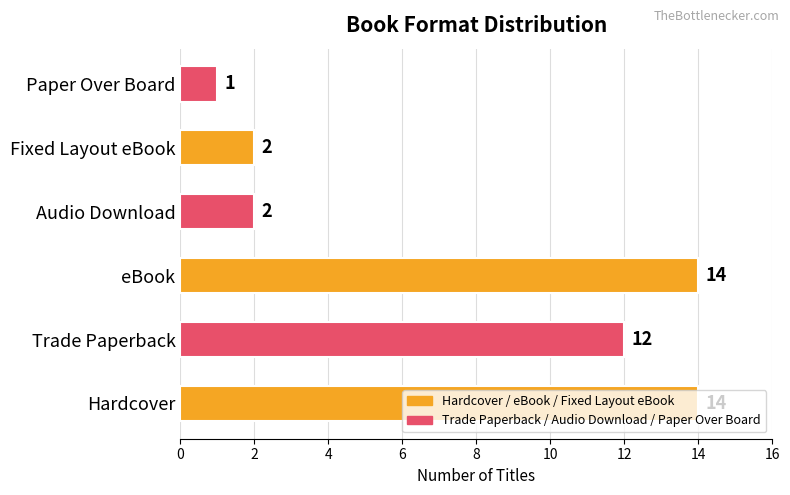

Which has a higher value, eBook or Paper Over Board?

eBook